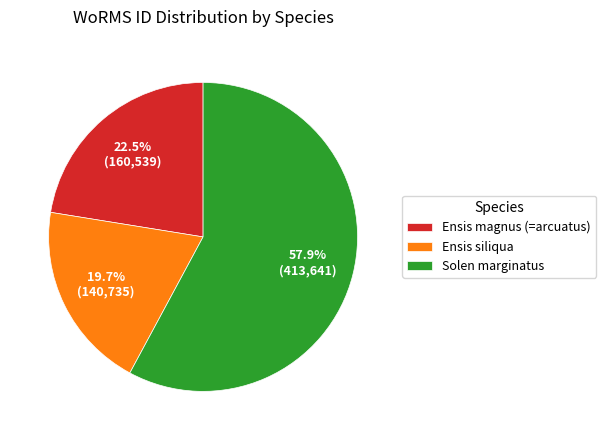

Count the number of slices in the pie.

3